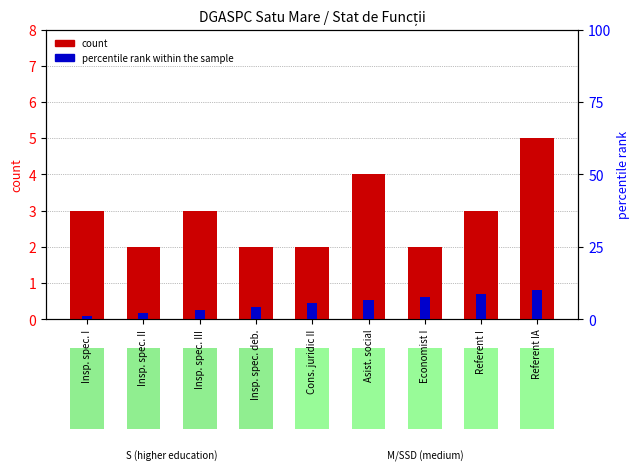

How many bars are there in total?

18